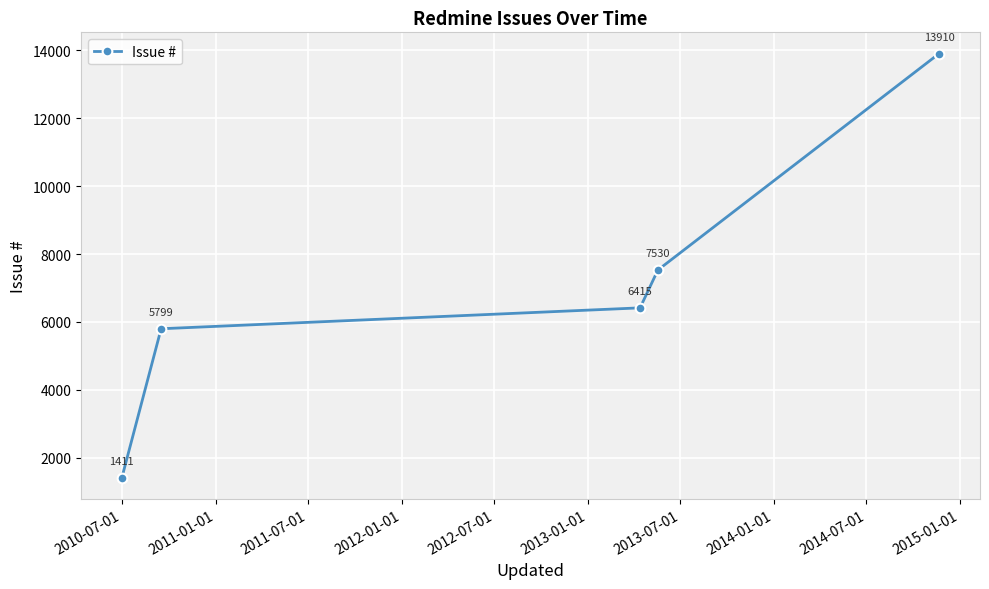

How many lines are shown in the chart?

1